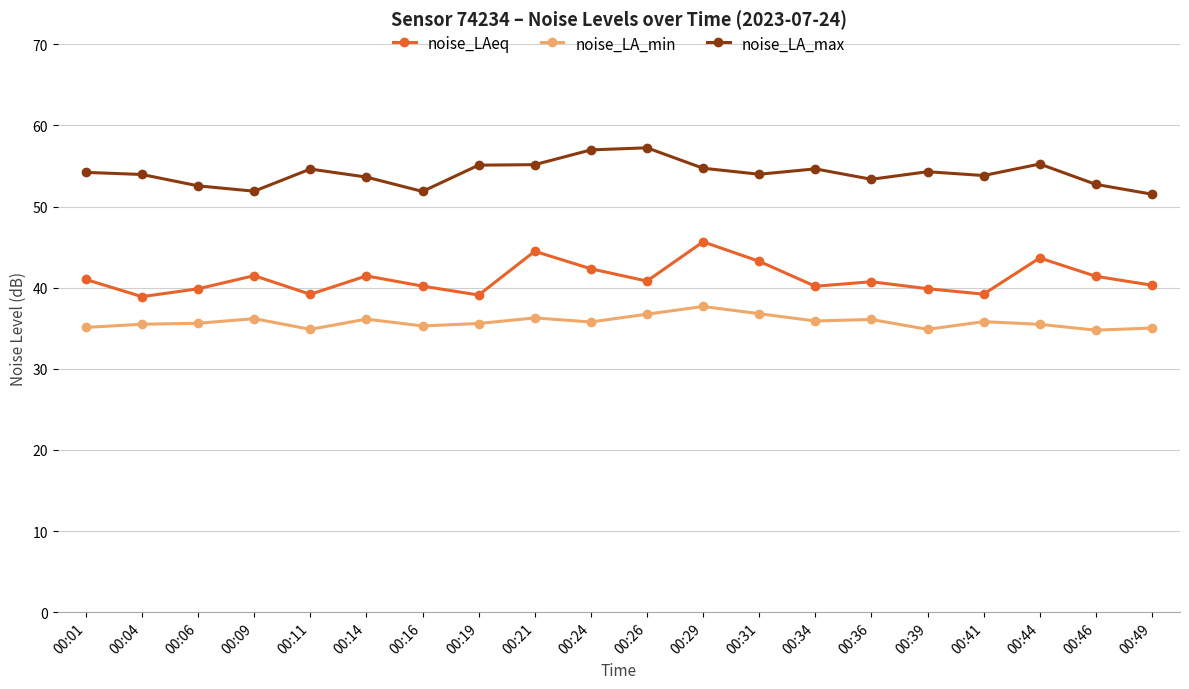

What is the smallest value displayed?

34.8